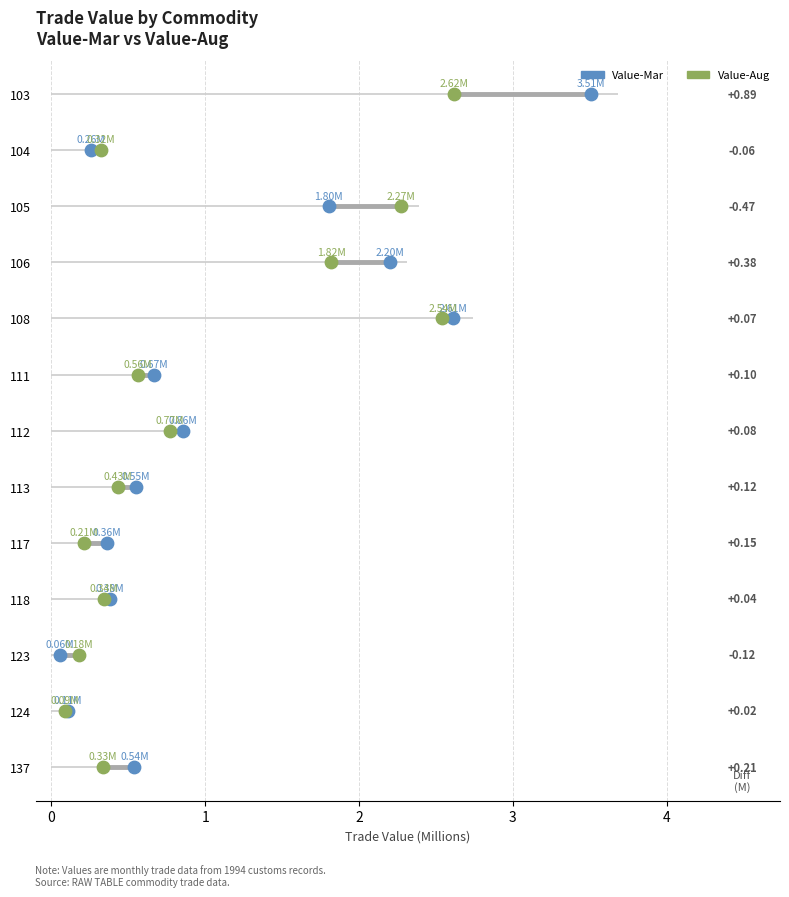

Which series has the widest spread of Y values?

Value-Mar